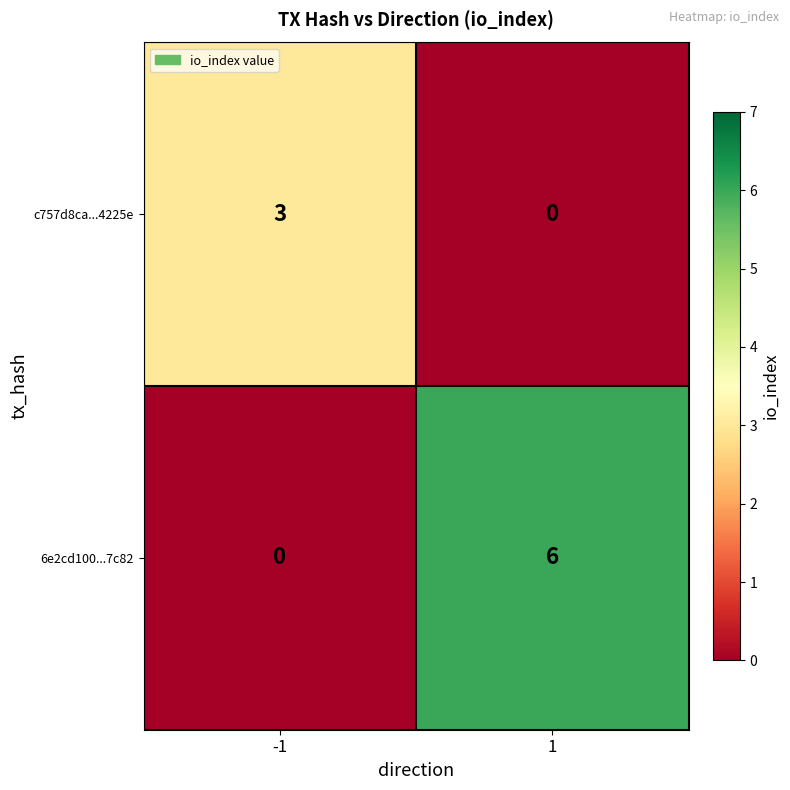

Reading right to left, extract all data points from this chart.

c757d8ca...4225e: 1=0	-1=3
6e2cd100...7c82: 1=6	-1=0